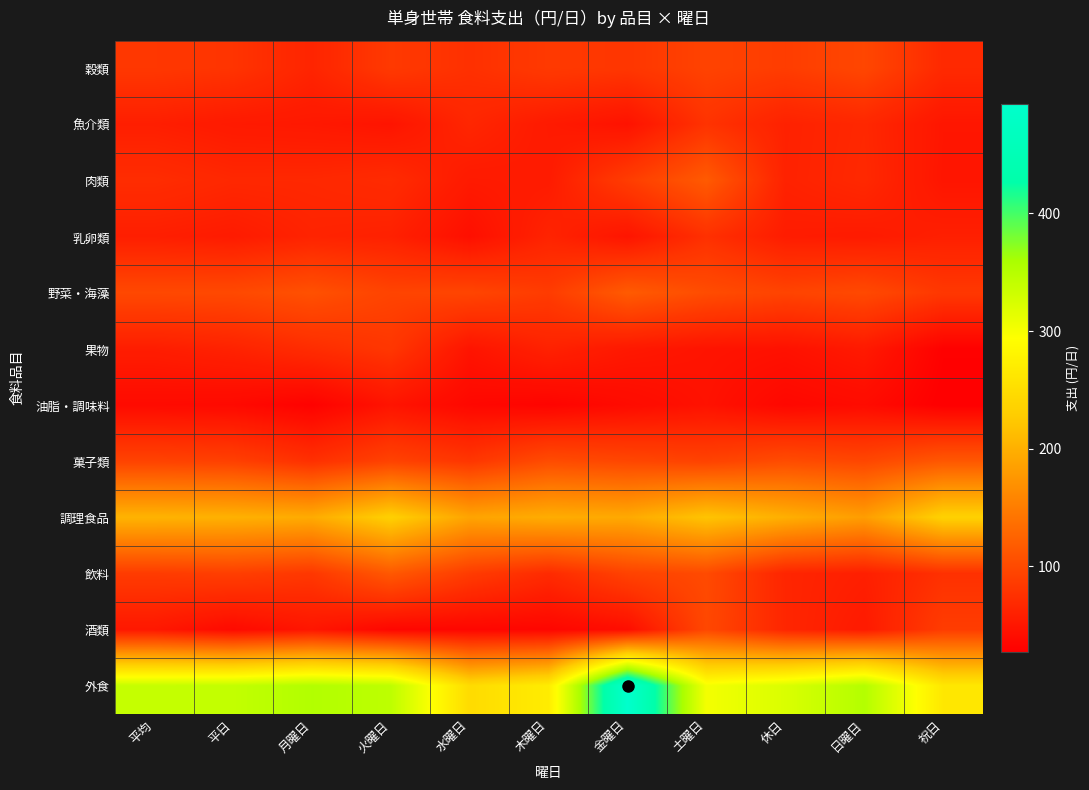

Which label corresponds to the smallest value in the chart?

祝日